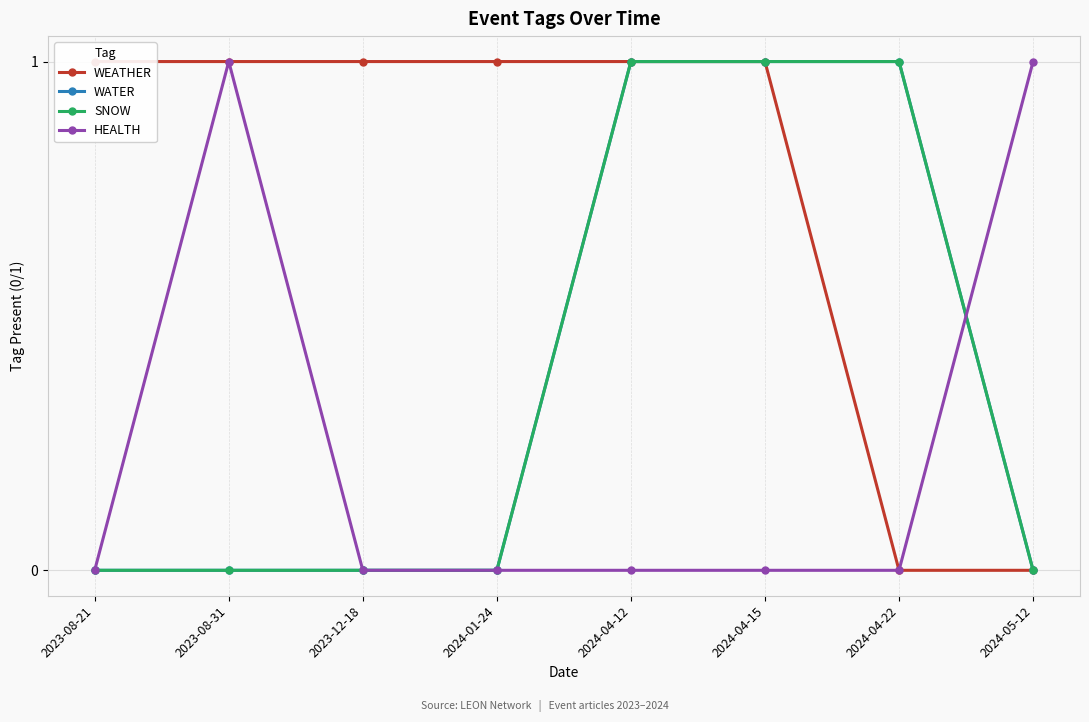

How many lines are shown in the chart?

4